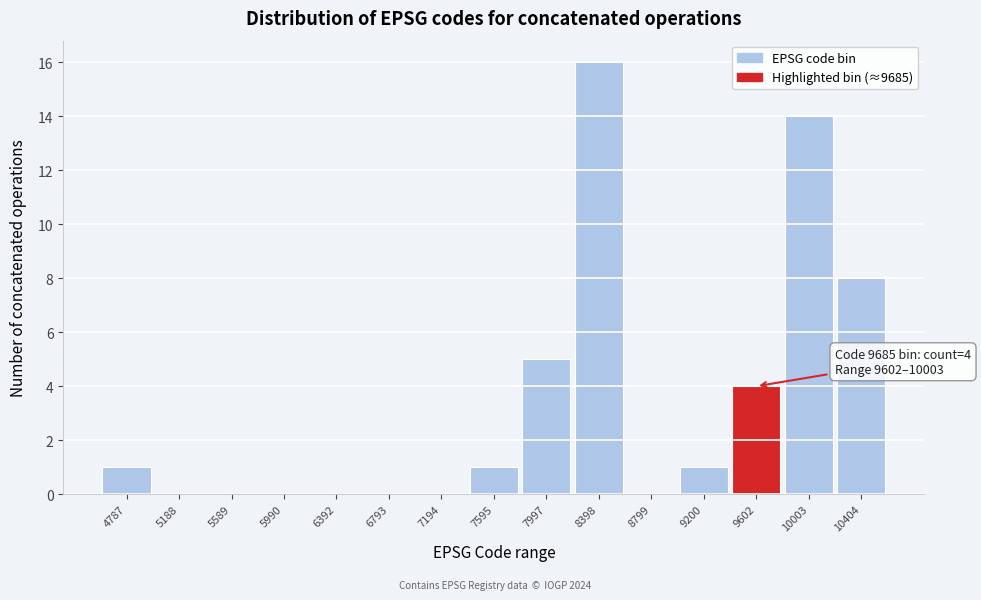

Reading right to left, list all the values displayed in this chart.

10404=8	10003=14	9602=4	9200=1	8799=0	8398=16	7997=5	7595=1	7194=0	6793=0	6392=0	5990=0	5589=0	5188=0	4787=1